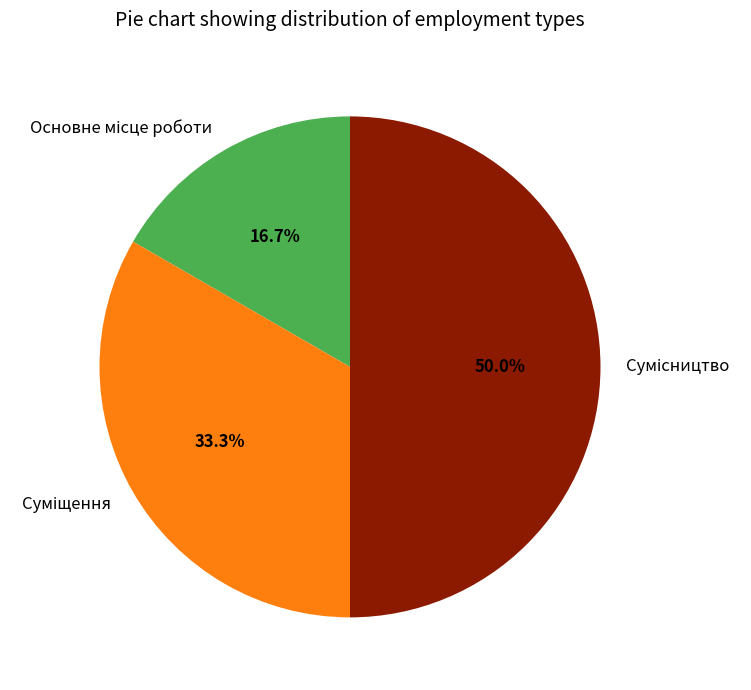

How many slices are in this pie chart?

3